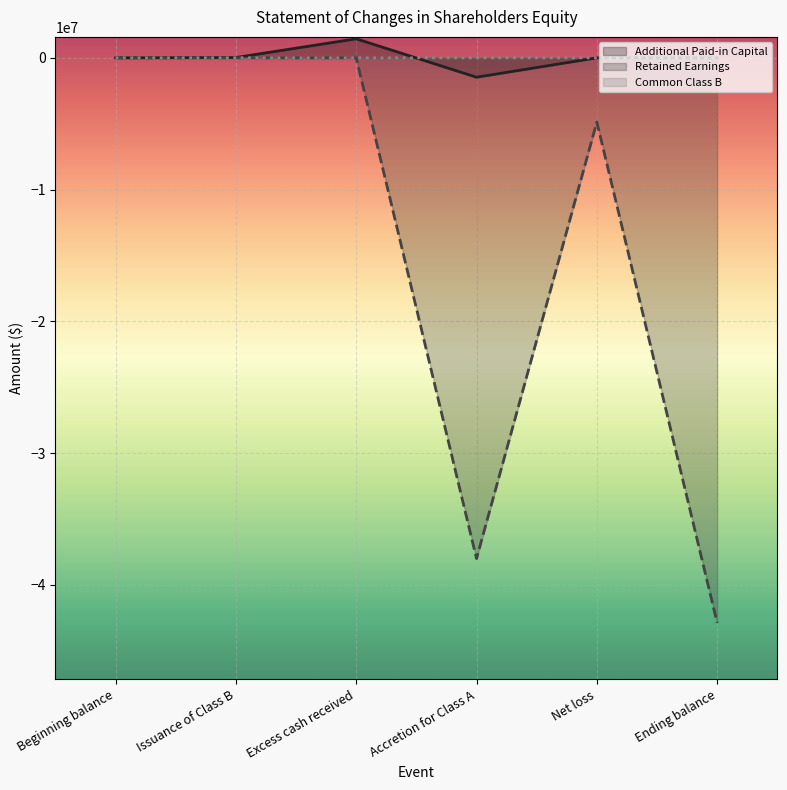

How many lines are shown in the chart?

3